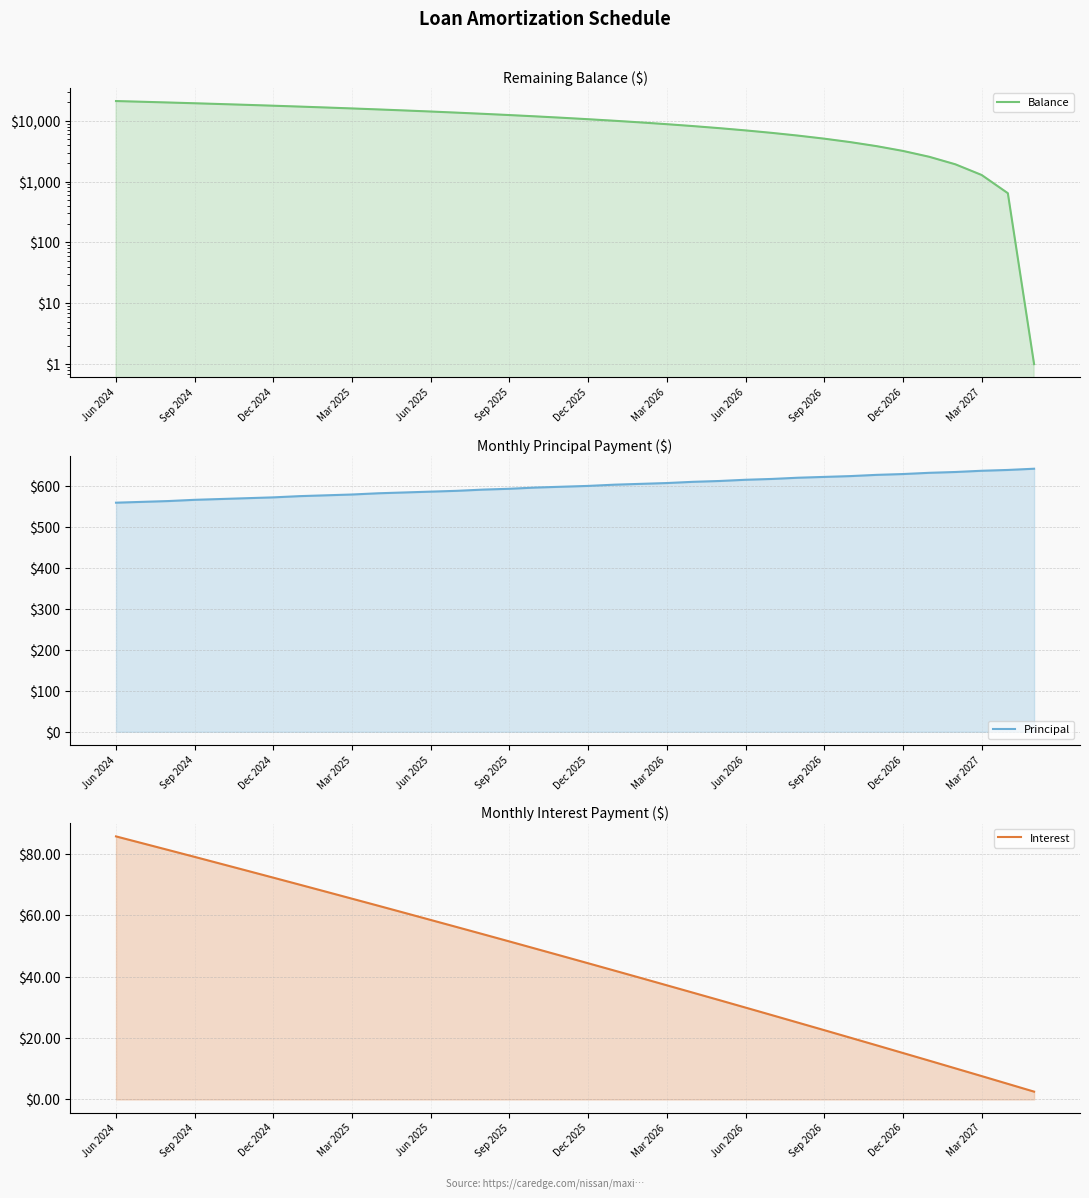

Rank the series at Sep 2025 from lowest to highest value.

Interest, Principal, Balance